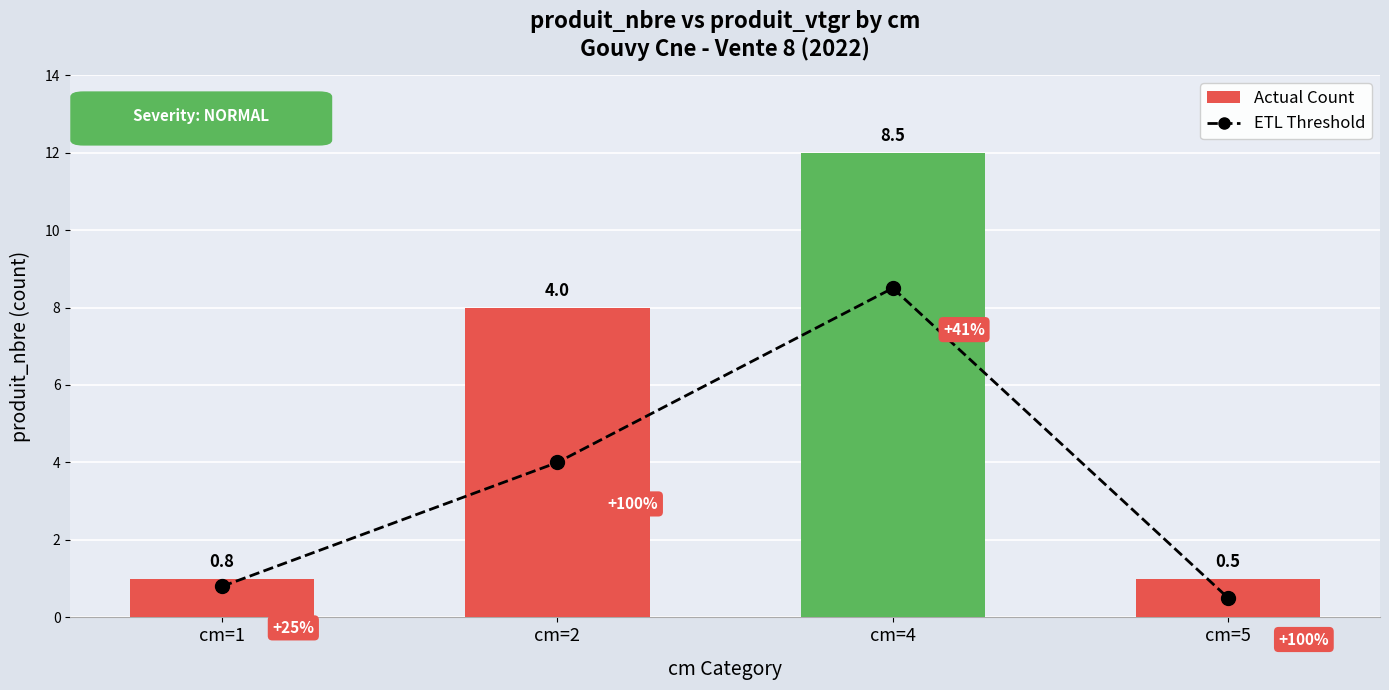

What is the average value of the ETL Threshold series?

3.5